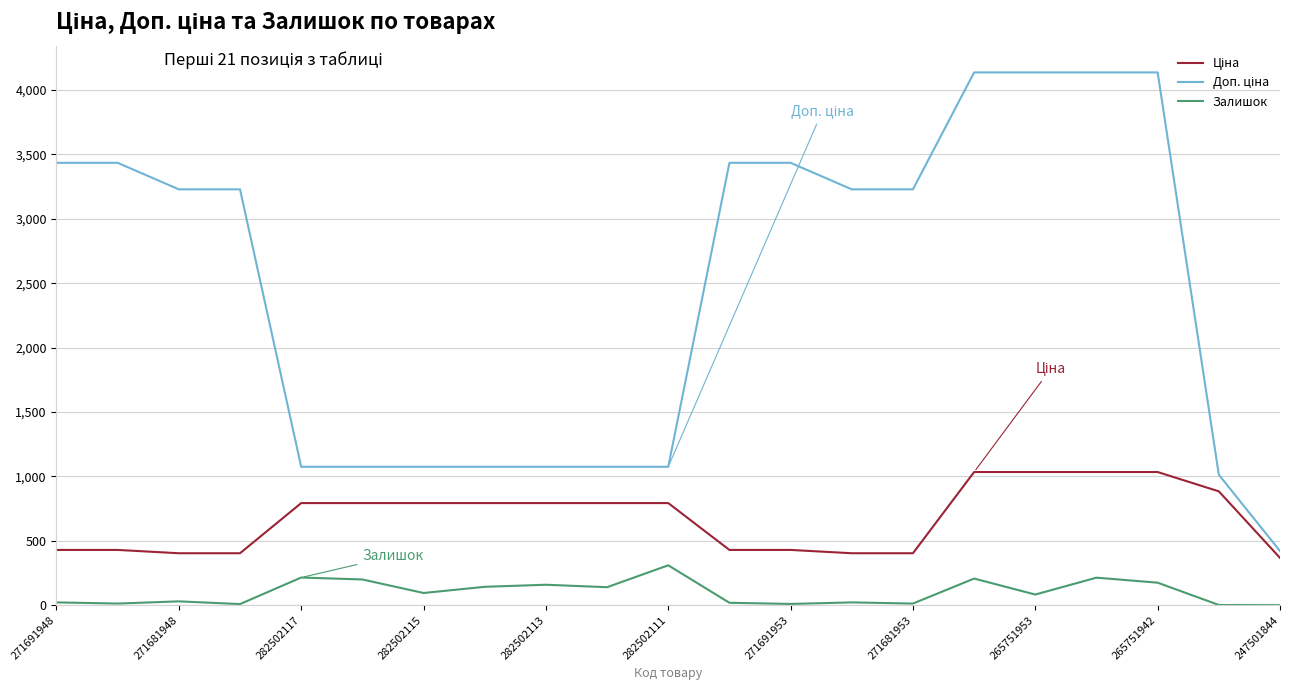

What is the difference between the maximum and minimum values in the Залишок series?

310.0